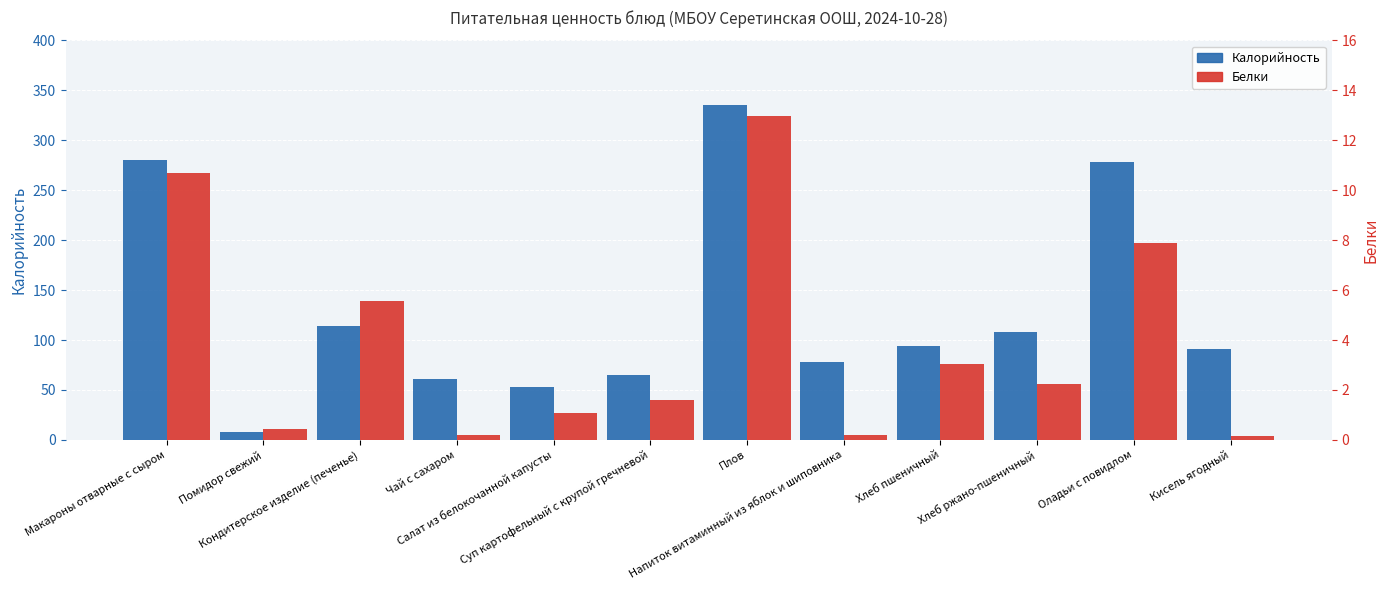

At which category is the sum across all series the highest?

Плов